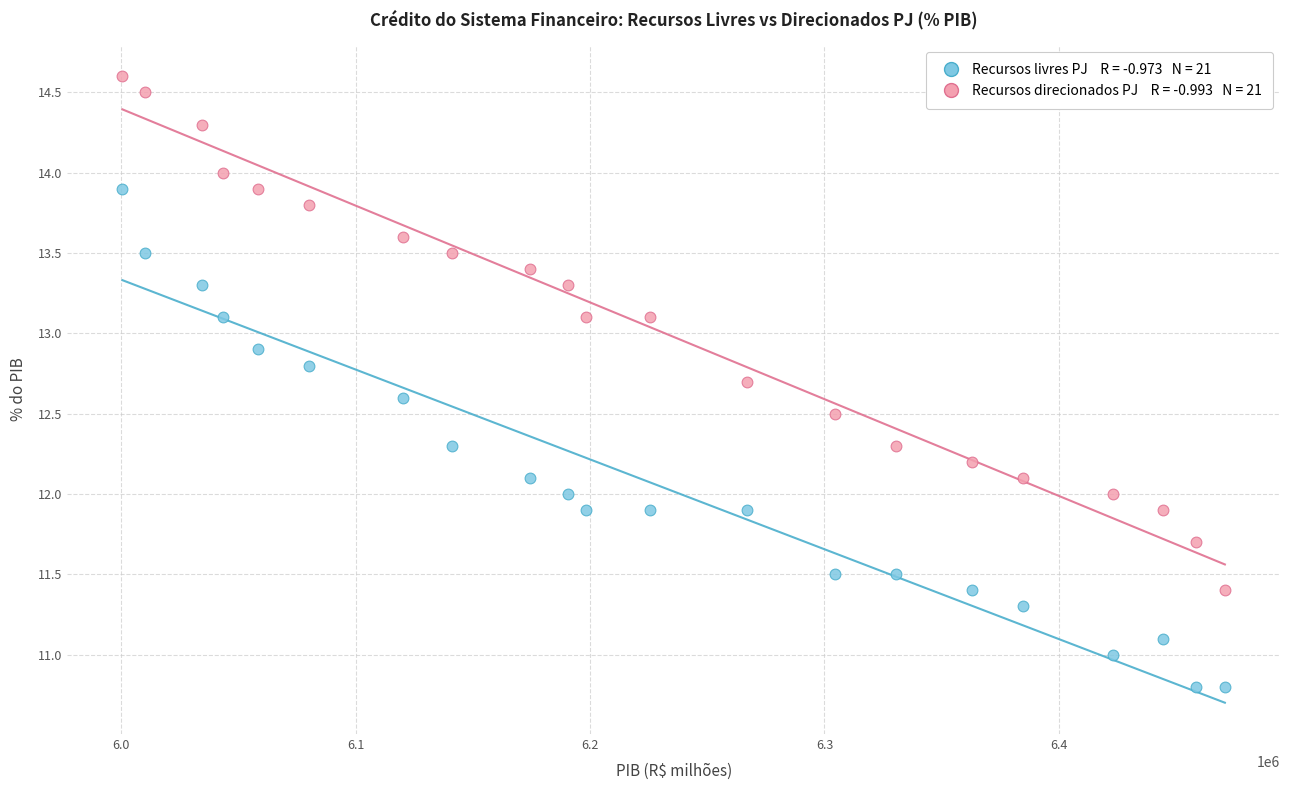

Across all data points, what is the range of Y values (max minus min)?

3.8